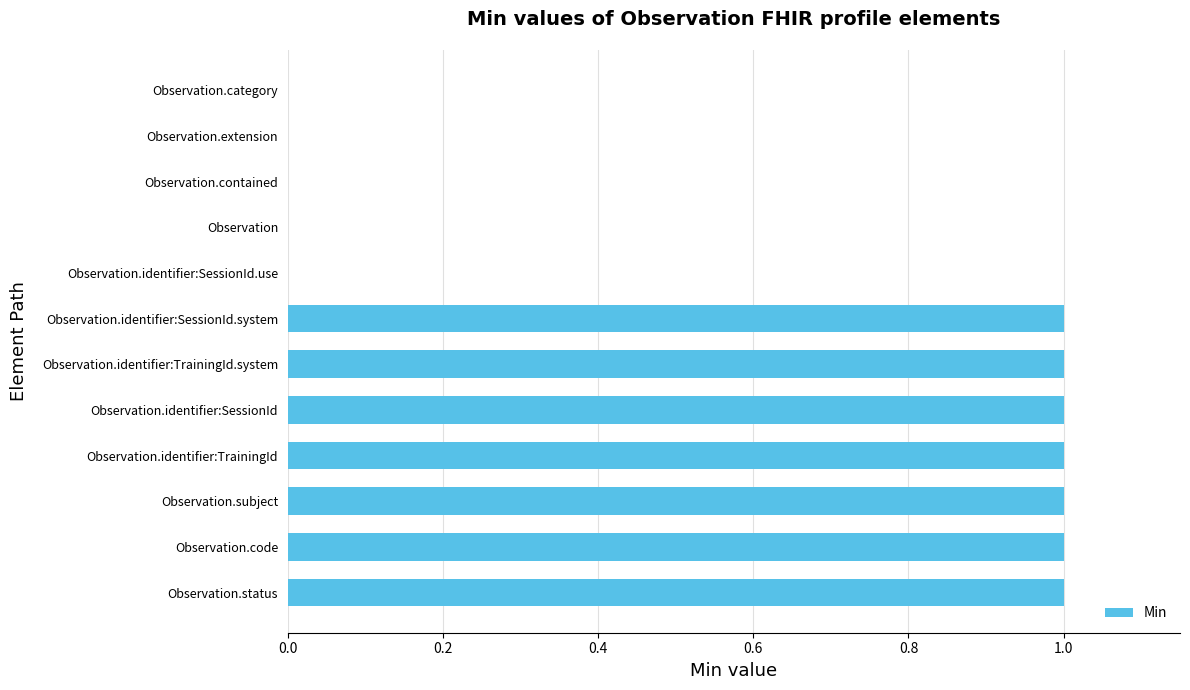

What is the sum of all values?

7